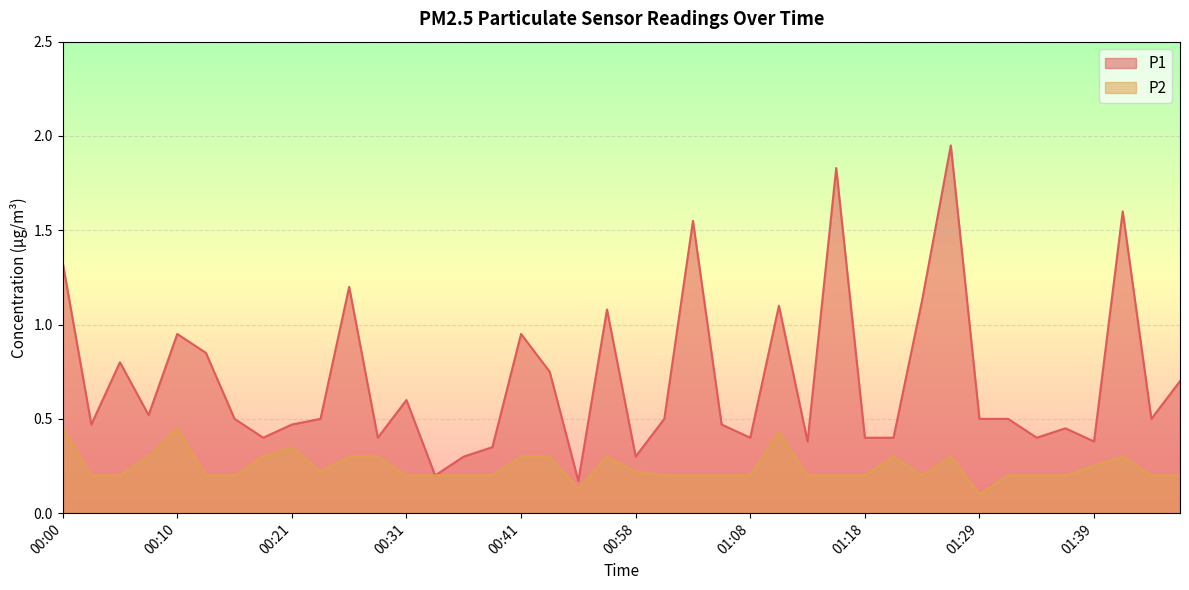

How many lines are shown in the chart?

2